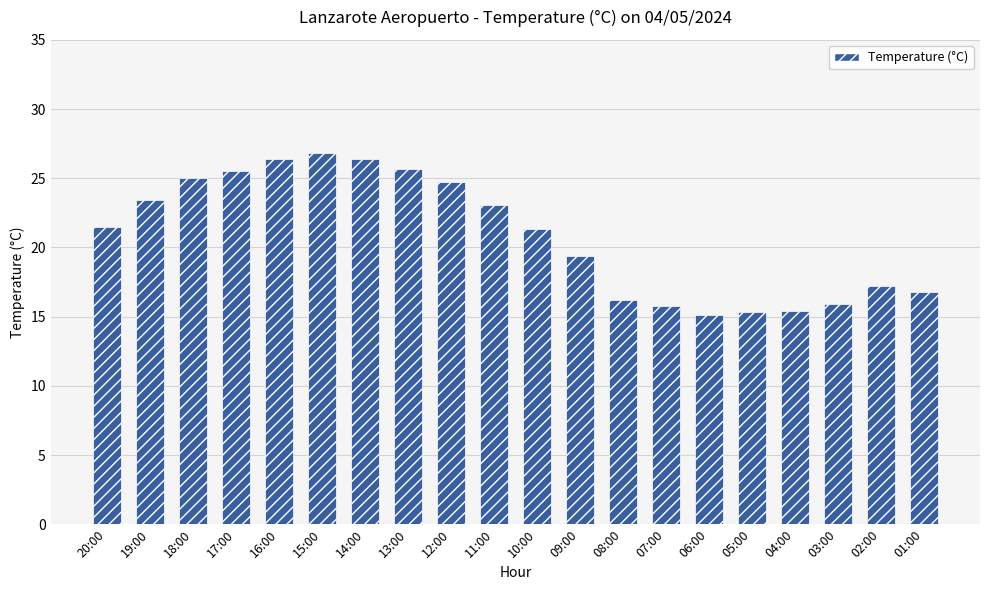

What is the label of the 11th bar from the right?

11:00